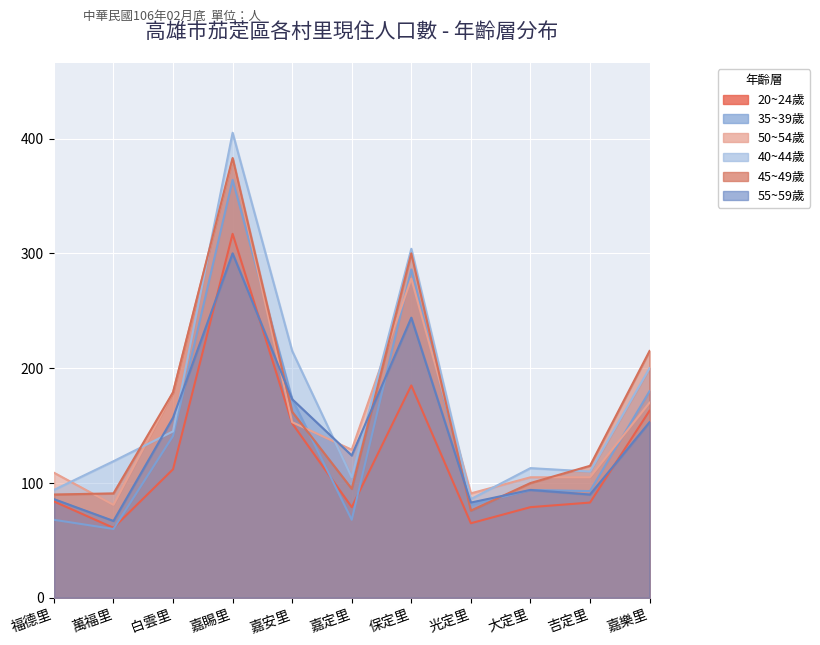

Where is the first local maximum for 50~54歲?

嘉賜里